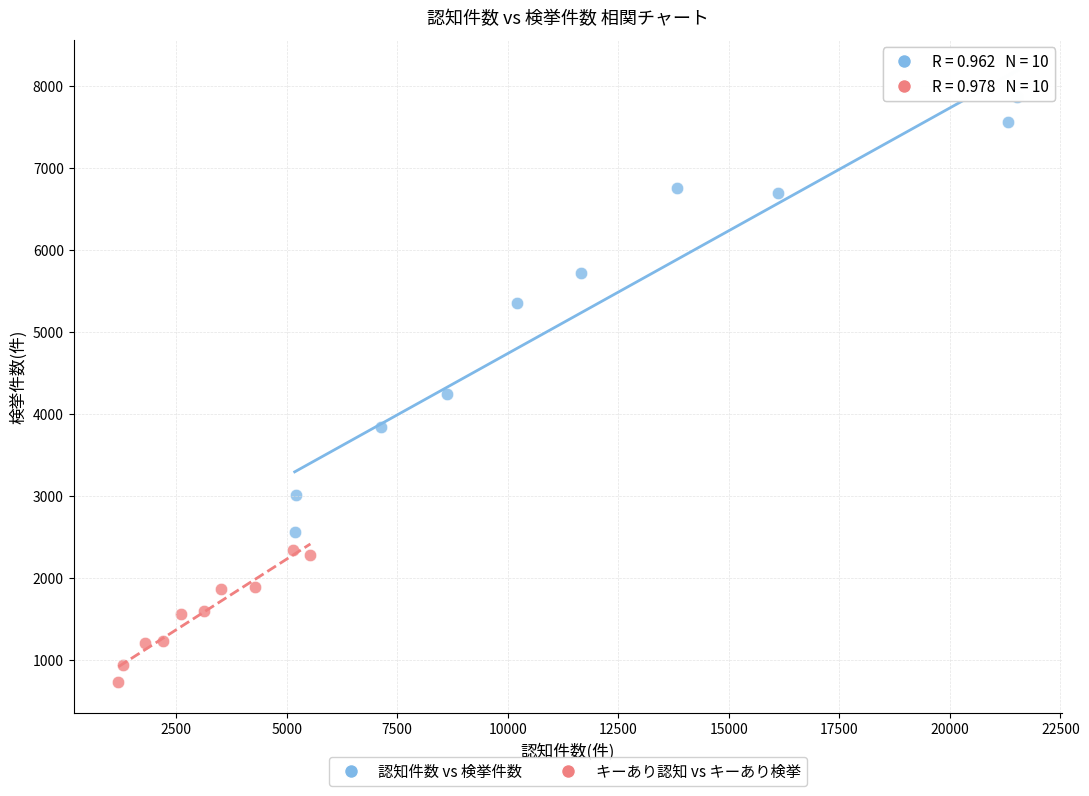

Which series has the largest Y range (max minus min)?

認知件数 vs 検挙件数